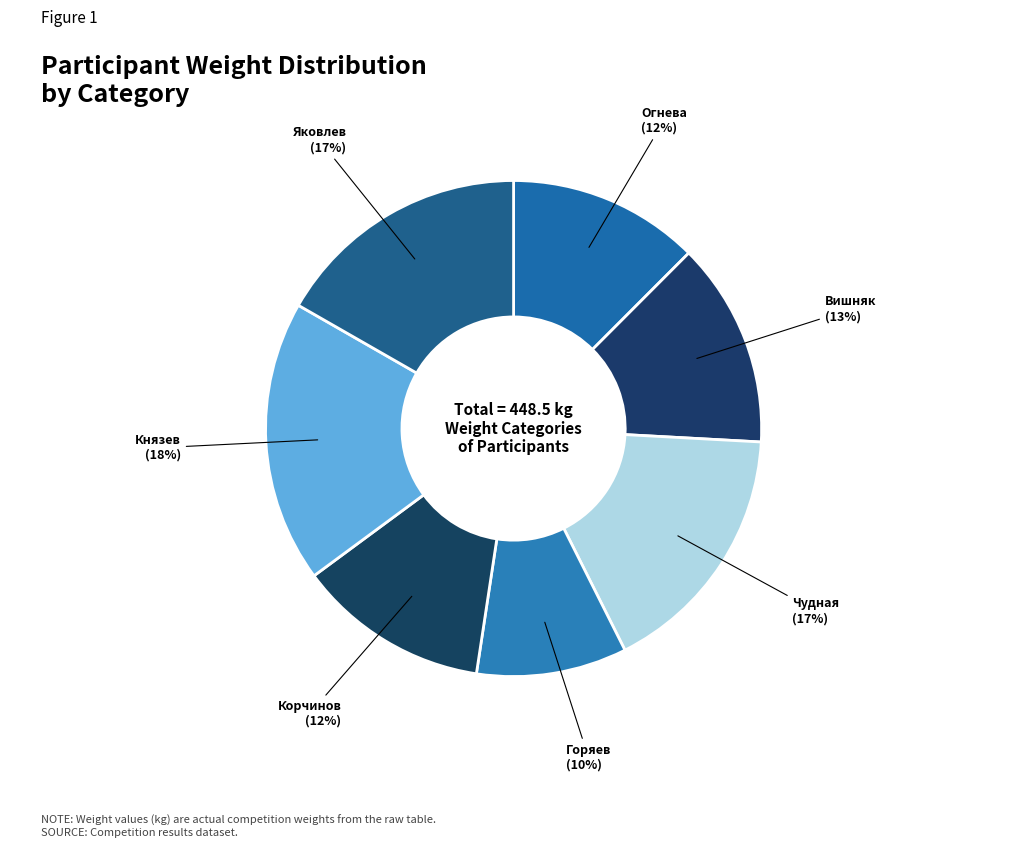

Which slice is the smallest?

Горяев Богдан